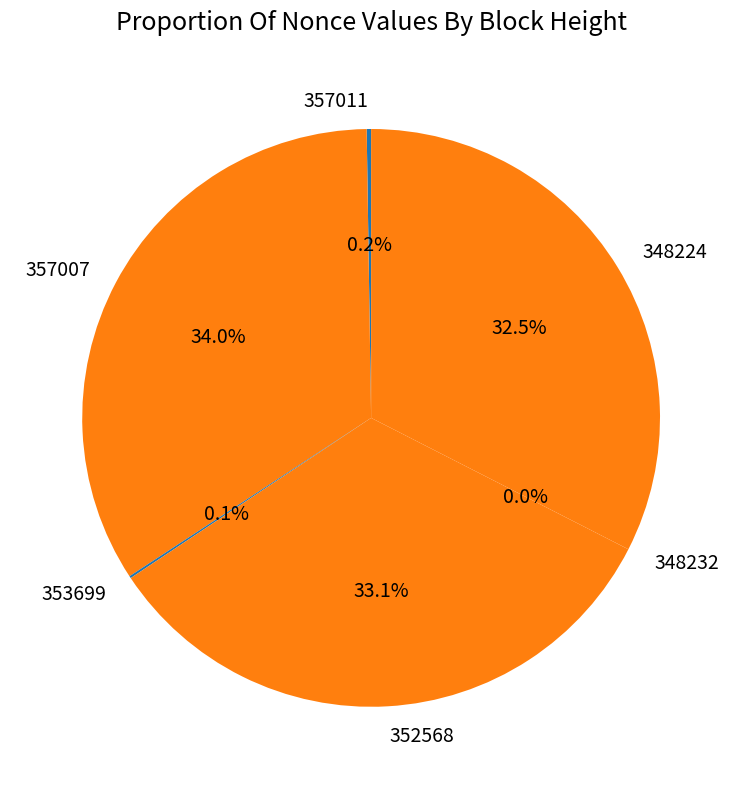

Is the sum of 357011 and 357007 greater than half?

No